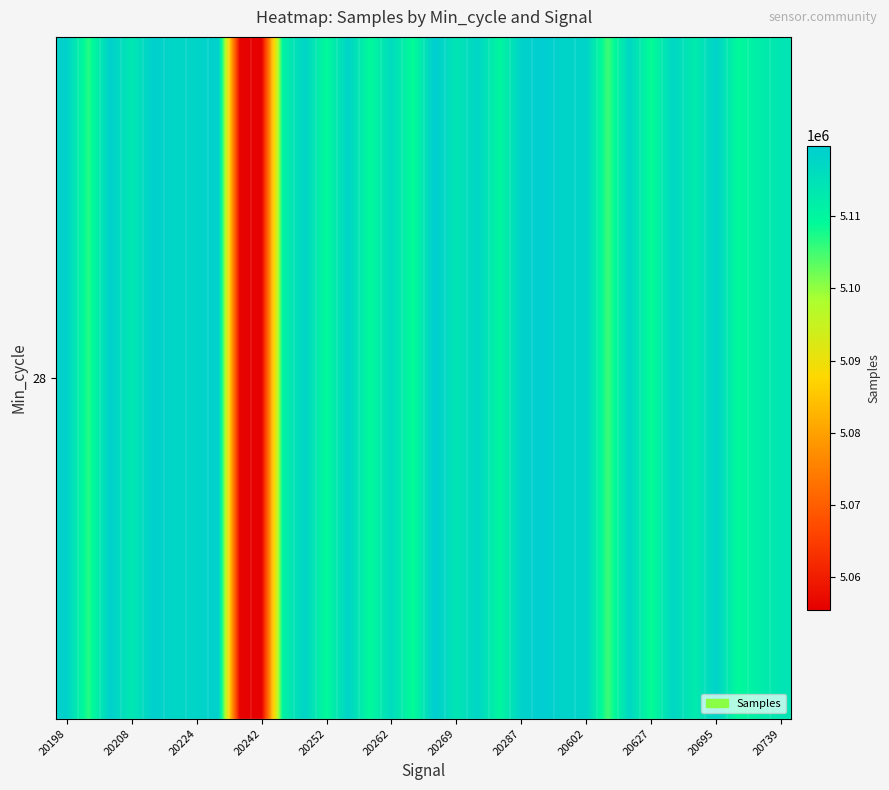

Is it true that the value at 20198 is 5118606?

True